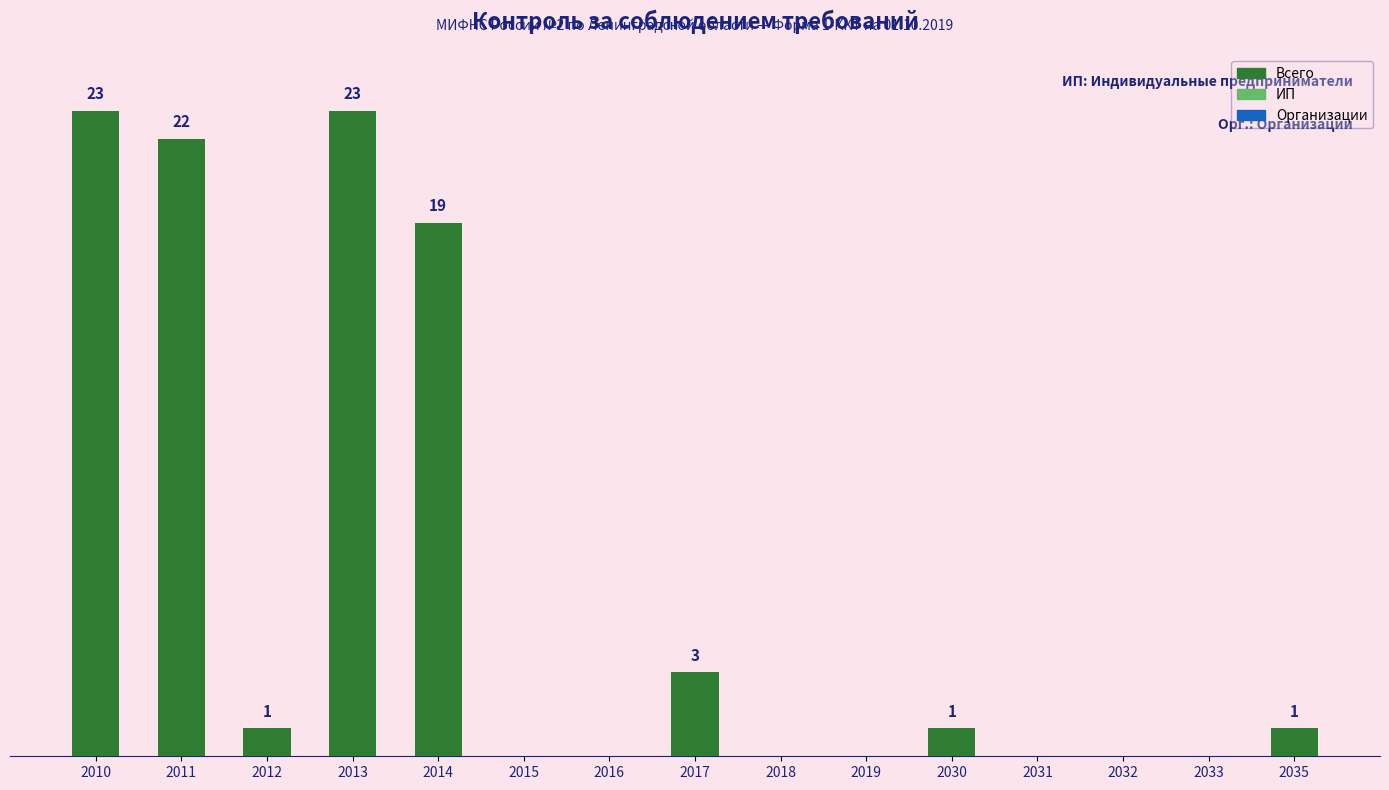

Reading left to right, transcribe all the data shown in this chart.

Всего: 2010=23	2011=22	2012=1	2013=23	2014=19	2015=0	2016=0	2017=3	2018=0	2019=0	2030=1	2031=0	2032=0	2033=0	2035=1
ИП: 2010=15	2011=15	2012=0	2013=15	2014=14	2015=0	2016=0	2017=1	2018=0	2019=0	2030=1	2031=0	2032=0	2033=0	2035=0
Организации: 2010=8	2011=7	2012=1	2013=8	2014=5	2015=0	2016=0	2017=2	2018=0	2019=0	2030=1	2031=0	2032=0	2033=1	2035=0